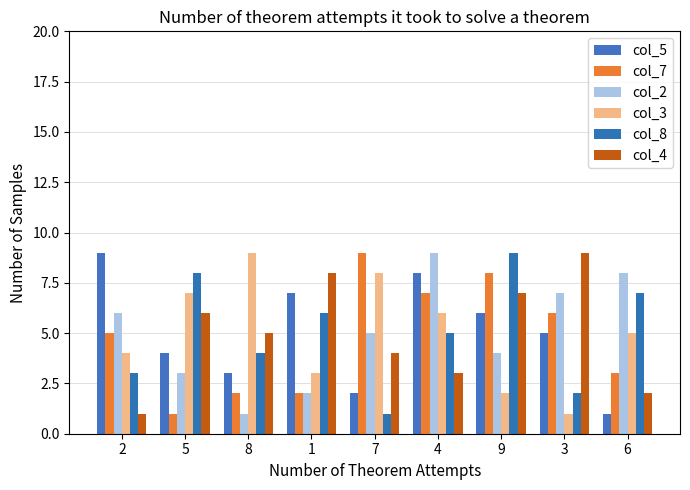

Rank the series by their maximum value, from lowest to highest.

col_5, col_7, col_2, col_3, col_8, col_4